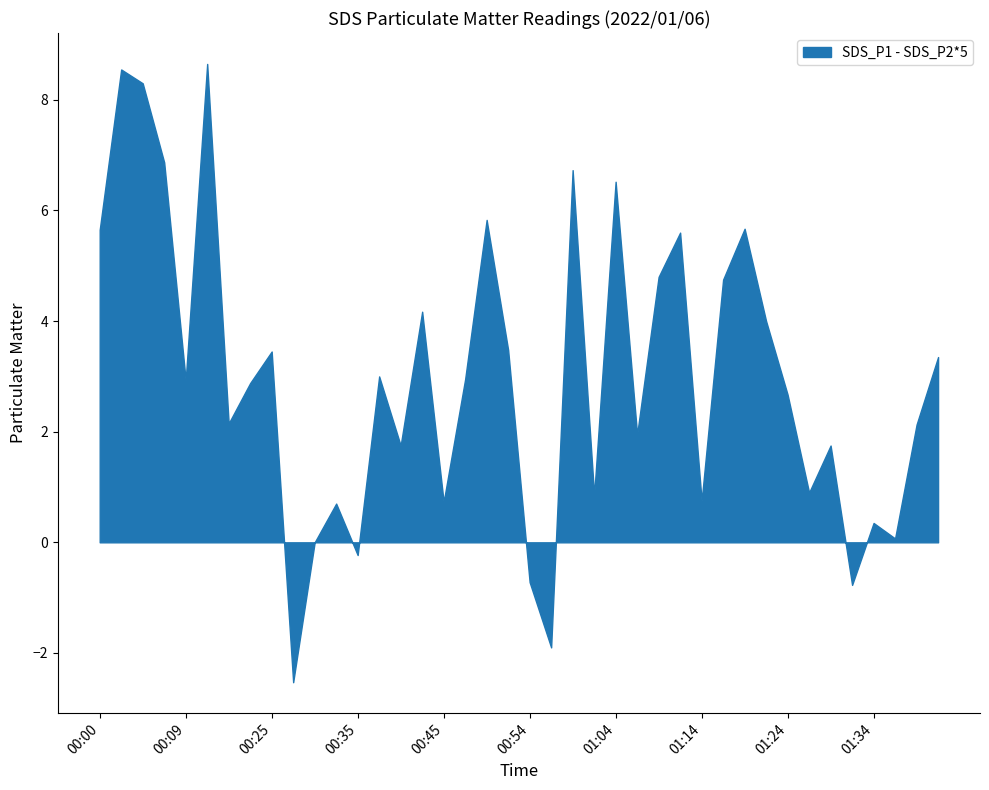

The value at 00:09 is 2.9. True or false?

True